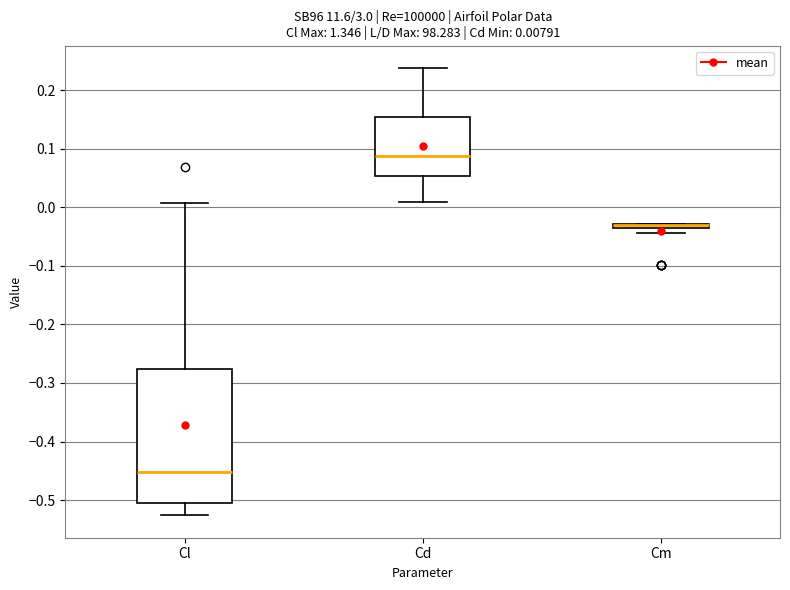

Which box is the tallest, from its lower edge to its upper edge?

Cl